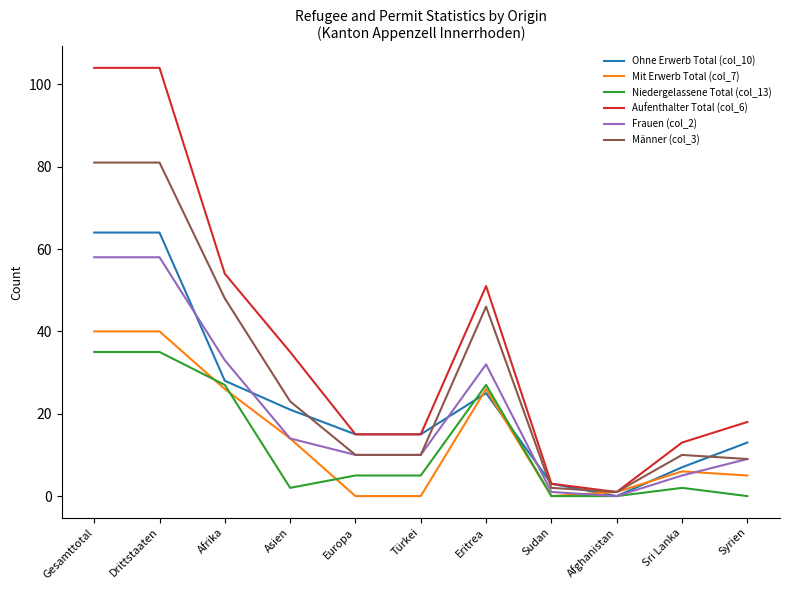

Is it true that Frauen (col_2) equals 0 at Afghanistan?

True